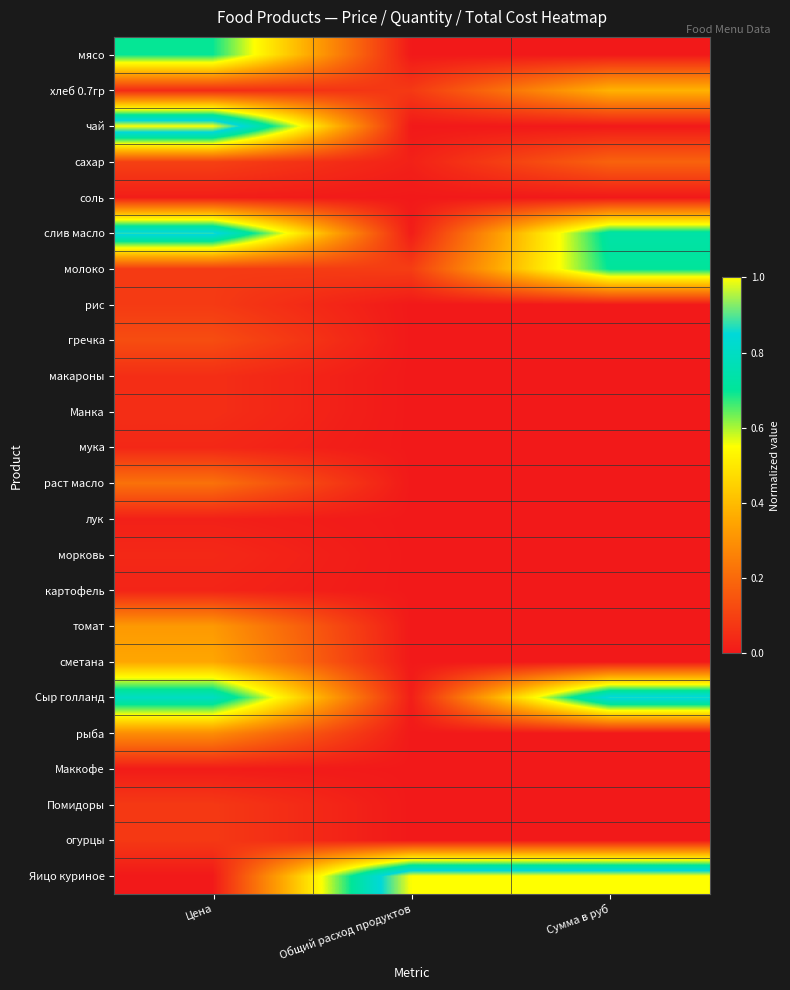

Rank the series at Общий расход продуктов from lowest to highest value.

мясо, чай, соль, рис, гречка, макароны, Манка, мука, раст масло, лук, морковь, картофель, томат, сметана, рыба, Маккофе, Помидоры, огурцы, слив масло, Сыр голланд, сахар, хлеб 0.7гр, молоко, Яицо куриное